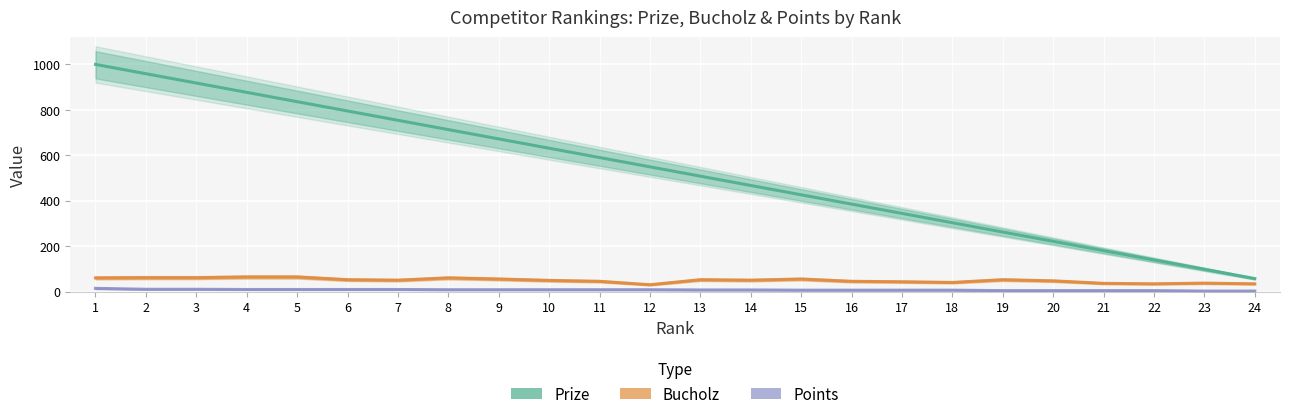

At how many categories does at least one series exceed 499?

13